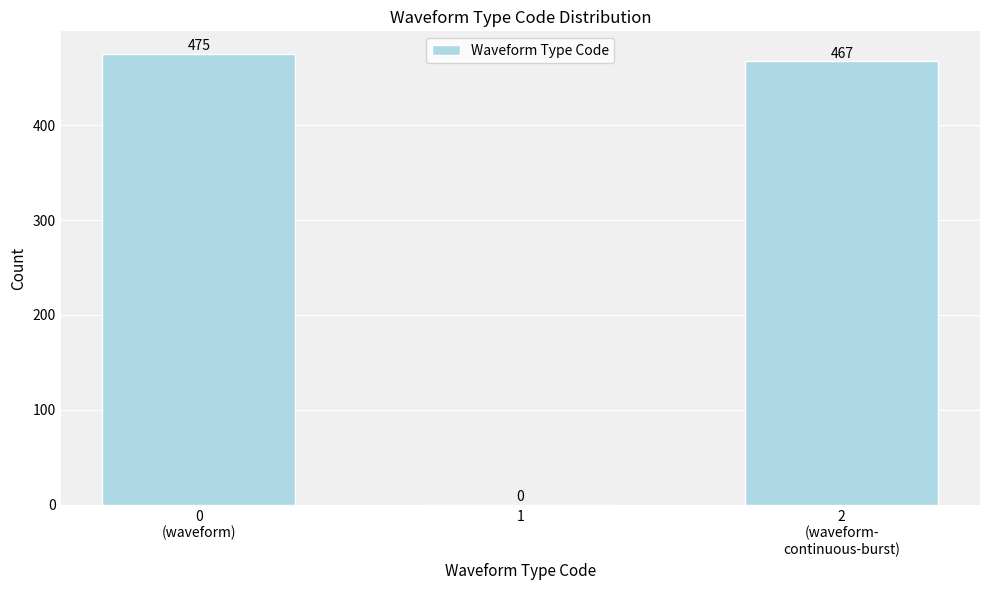

What is the sum of all values?

942